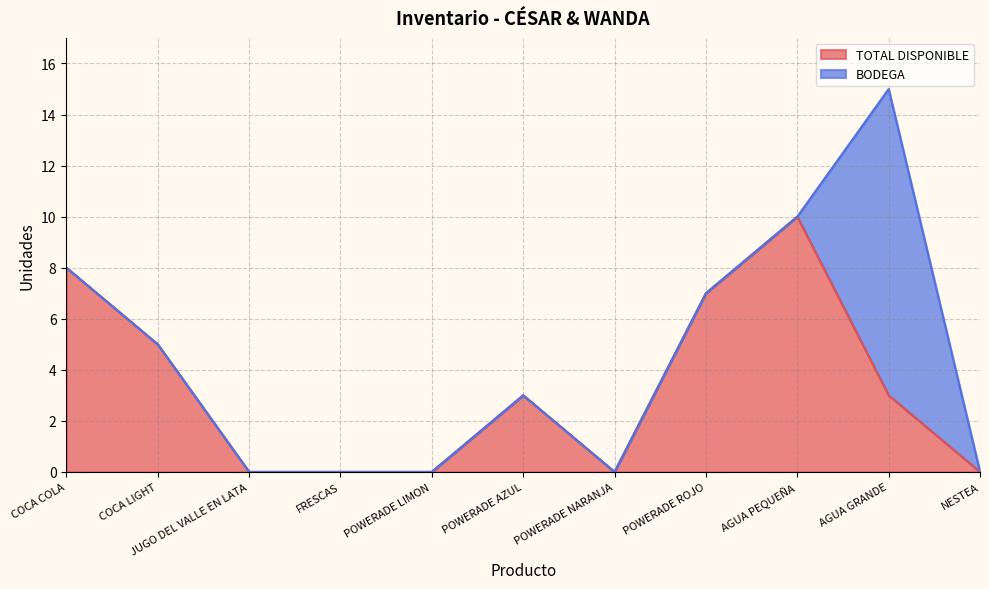

List the labels in order of value, smallest first.

JUGO DEL VALLE EN LATA, FRESCAS, POWERADE LIMON, POWERADE NARANJA, NESTEA, POWERADE AZUL, AGUA GRANDE, COCA LIGHT, POWERADE ROJO, COCA COLA, AGUA PEQUEÑA